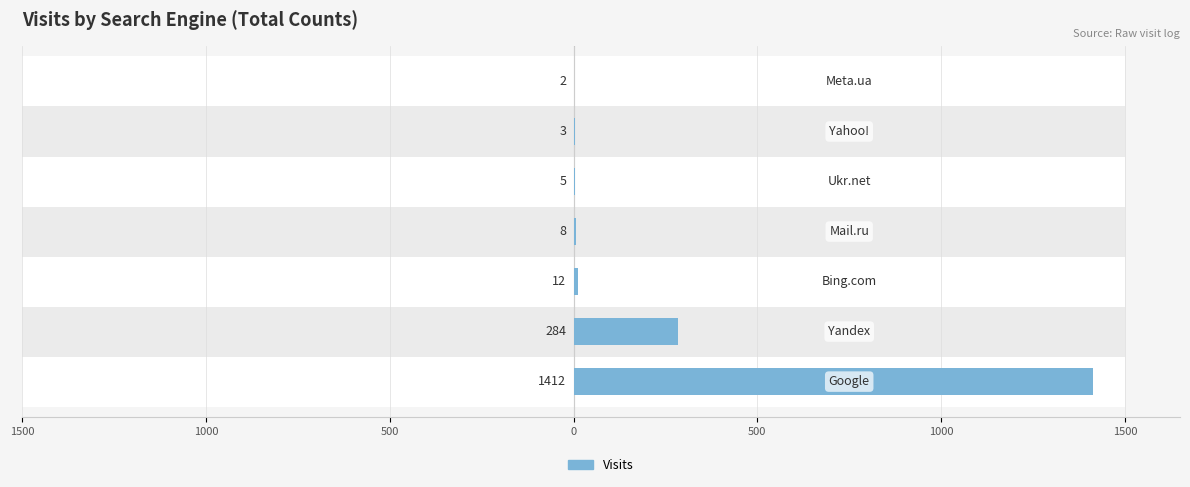

How many values are below 8?

3